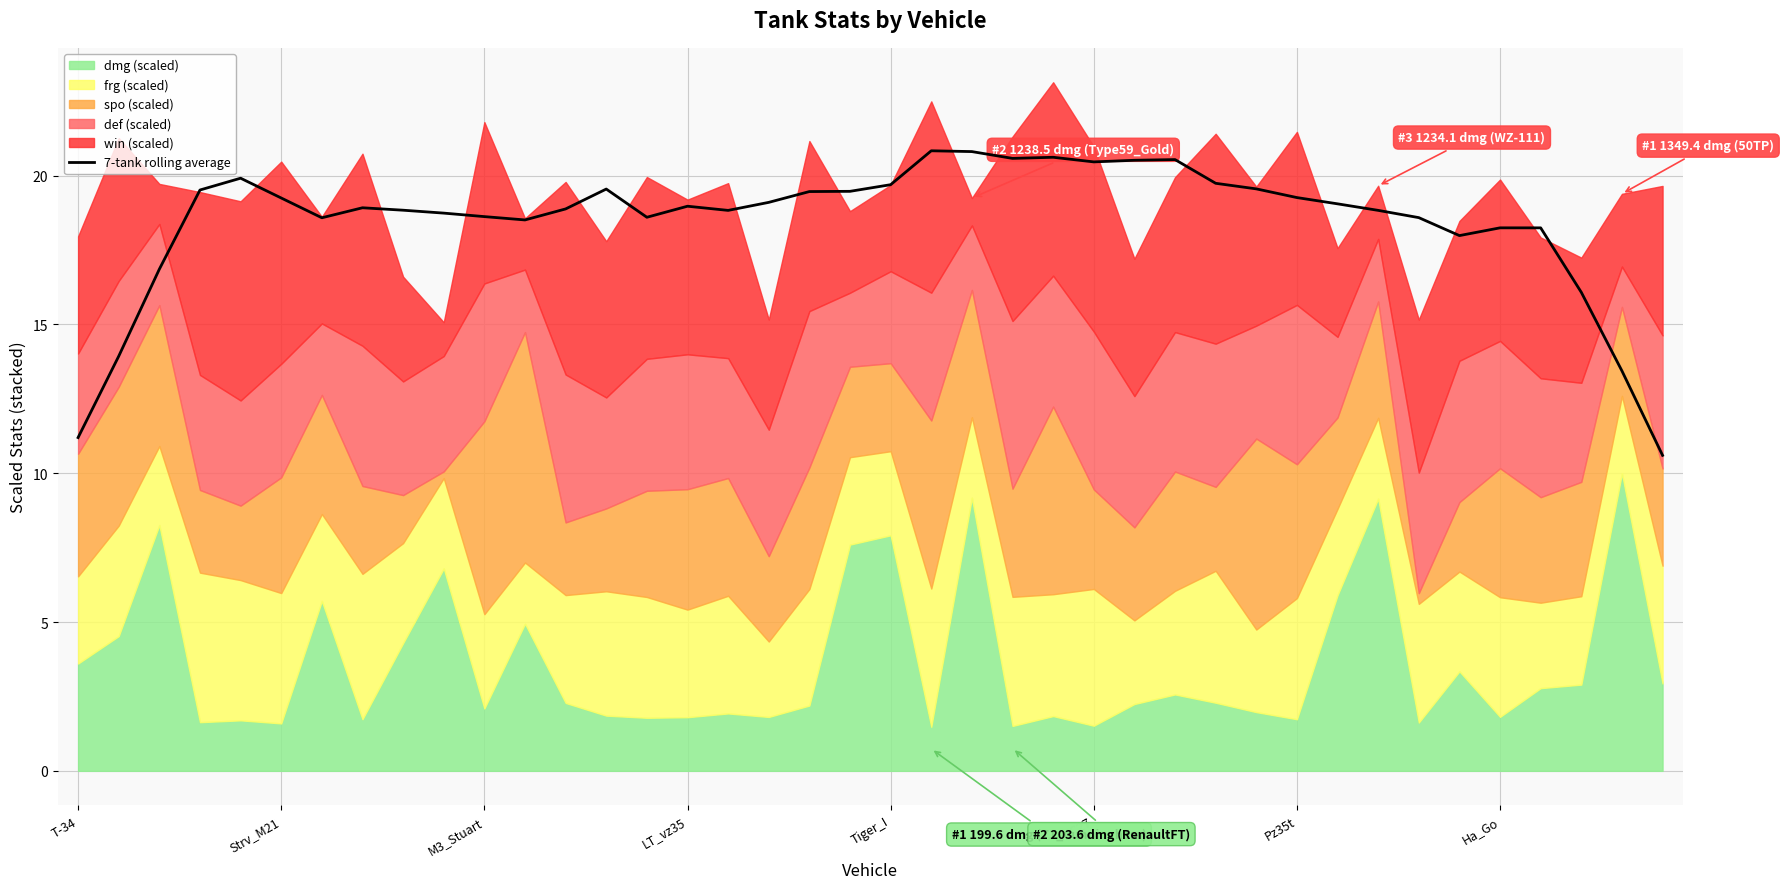

What is the lowest value of the 7-tank rolling average series?

10.6